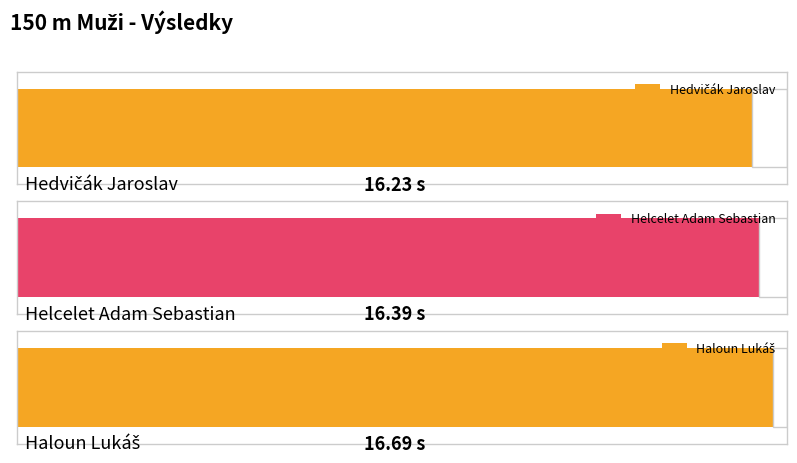

List the labels in order of value, smallest first.

Hedvičák Jaroslav, Helcelet Adam Sebastian, Haloun Lukáš